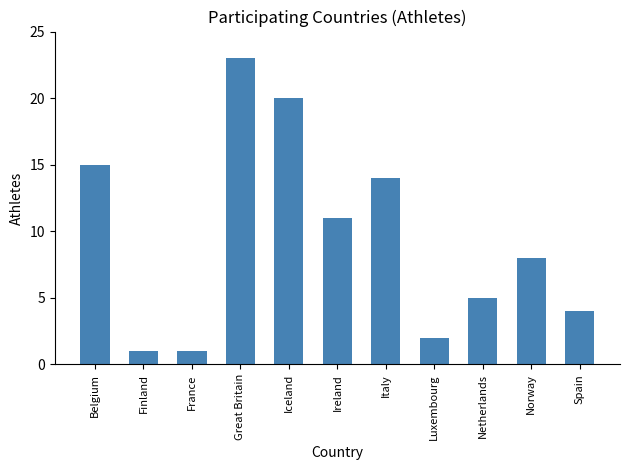

Reading right to left, what are all the values shown in this chart?

Spain=4	Norway=8	Netherlands=5	Luxembourg=2	Italy=14	Ireland=11	Iceland=20	Great Britain=23	France=1	Finland=1	Belgium=15